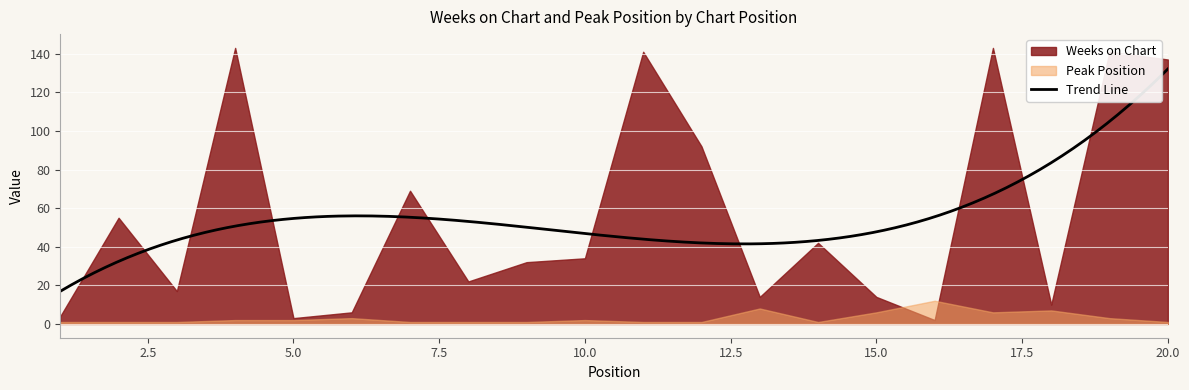

Is the value of Weeks on Chart at 1 greater than the value of Peak Position at 7?

Yes